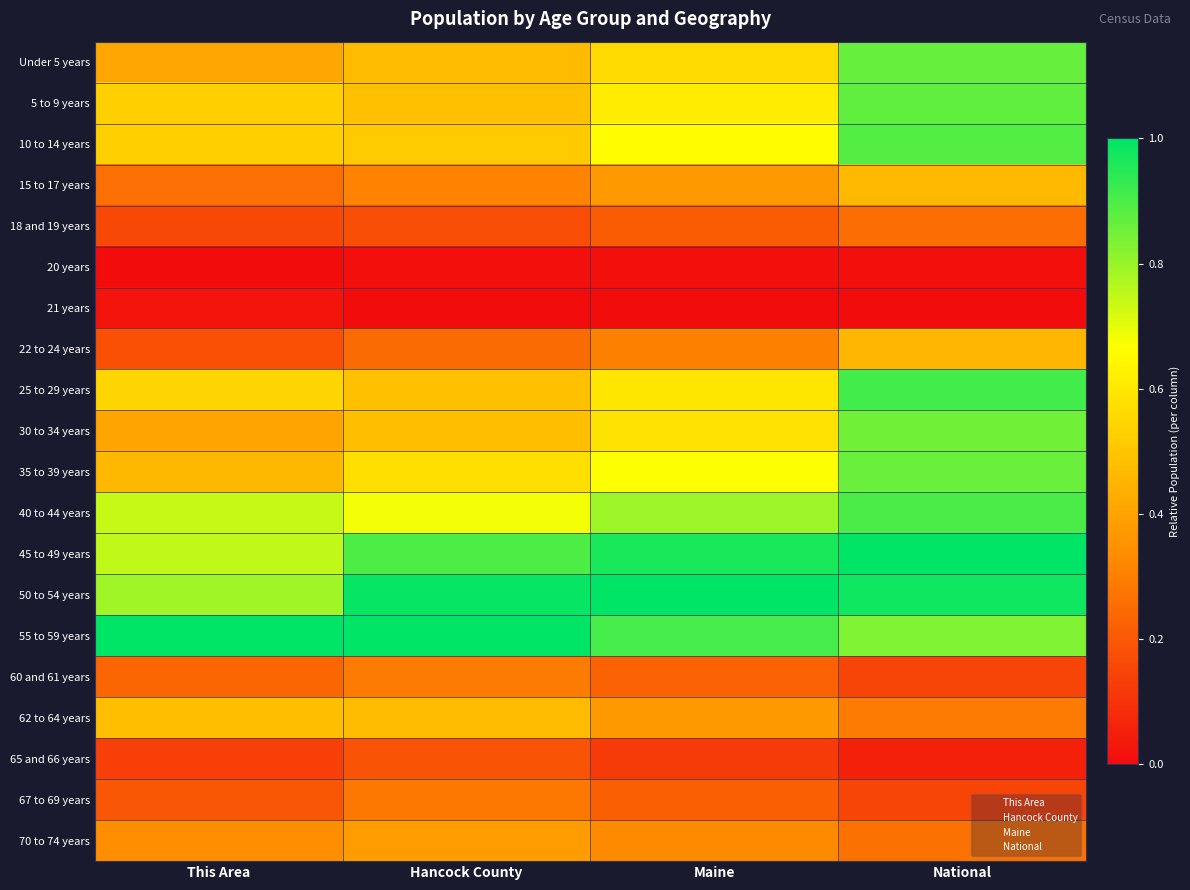

At how many categories does at least one series exceed 0?

4